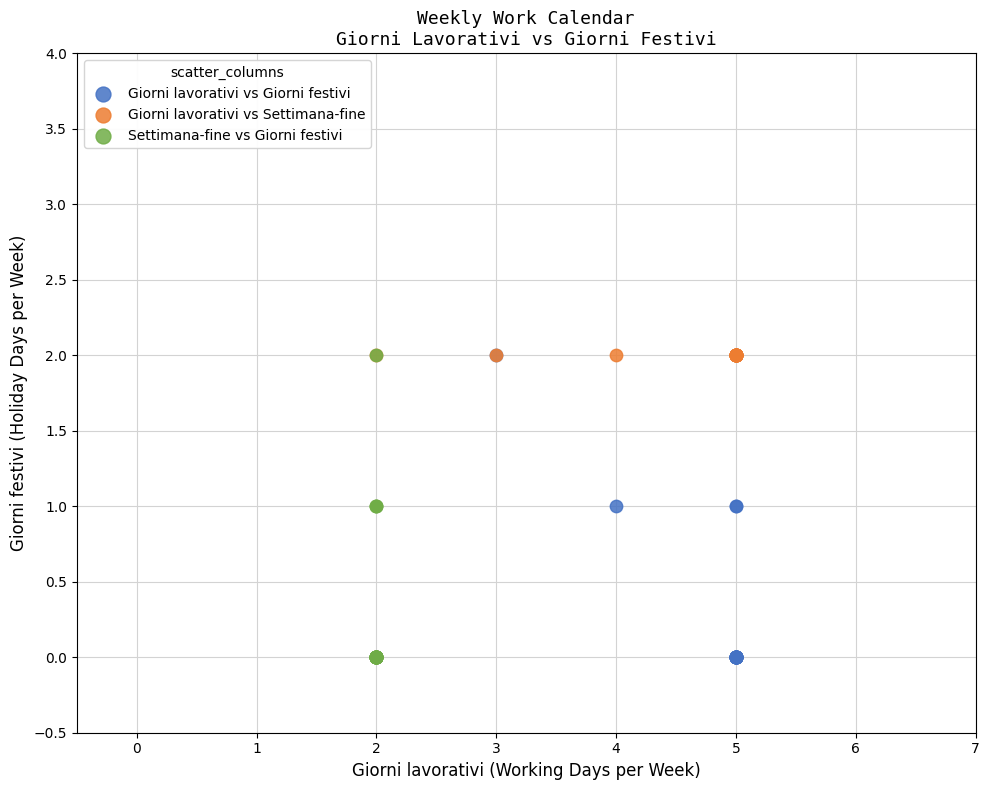

What are all the series names shown in the legend?

Giorni lavorativi vs Giorni festivi, Giorni lavorativi vs Settimana-fine, Settimana-fine vs Giorni festivi